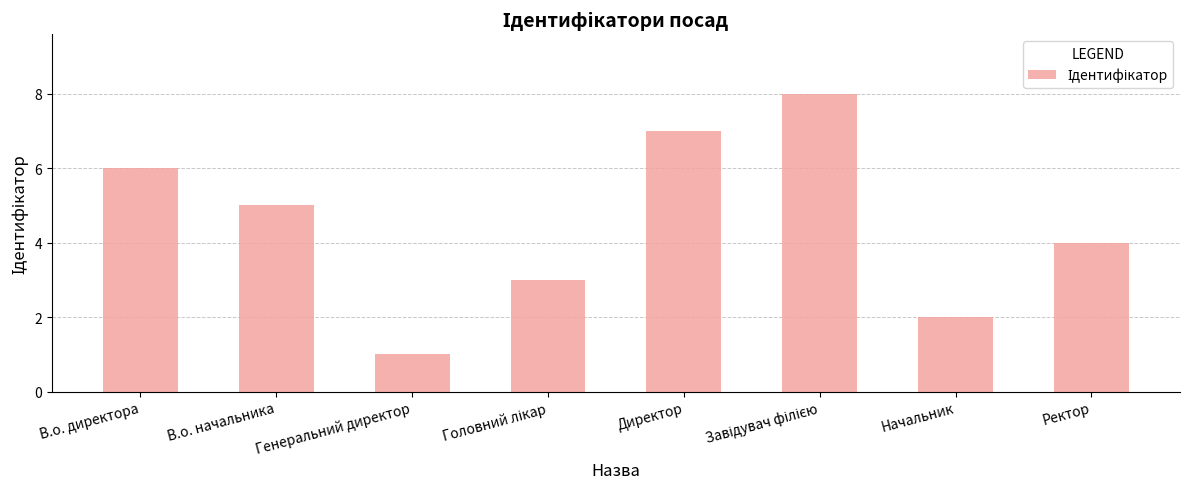

Count the values in the range 3 to 7.

5